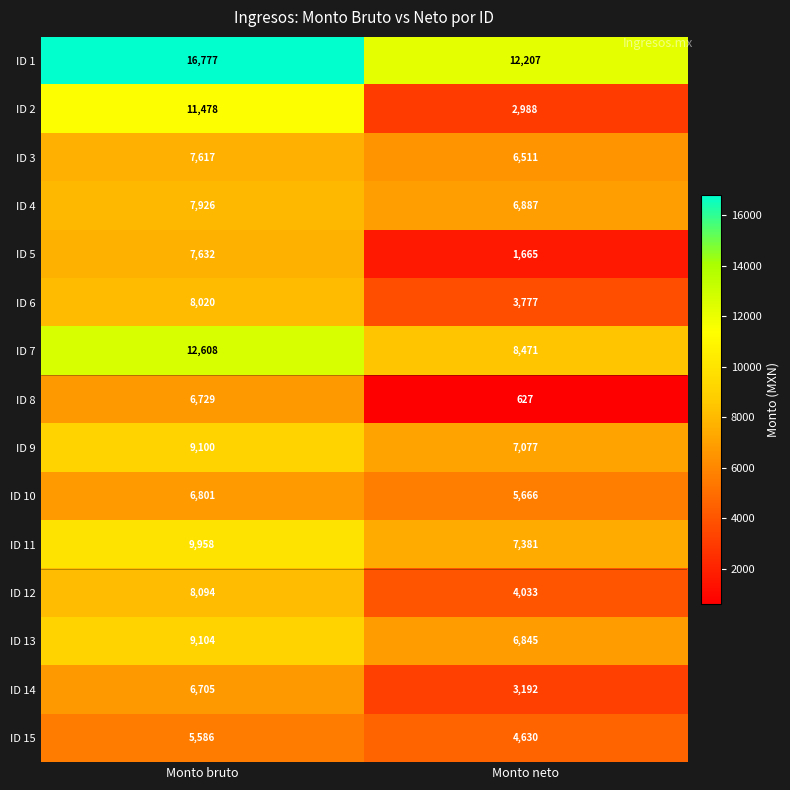

At which category does the chart reach its minimum across all series?

Monto neto